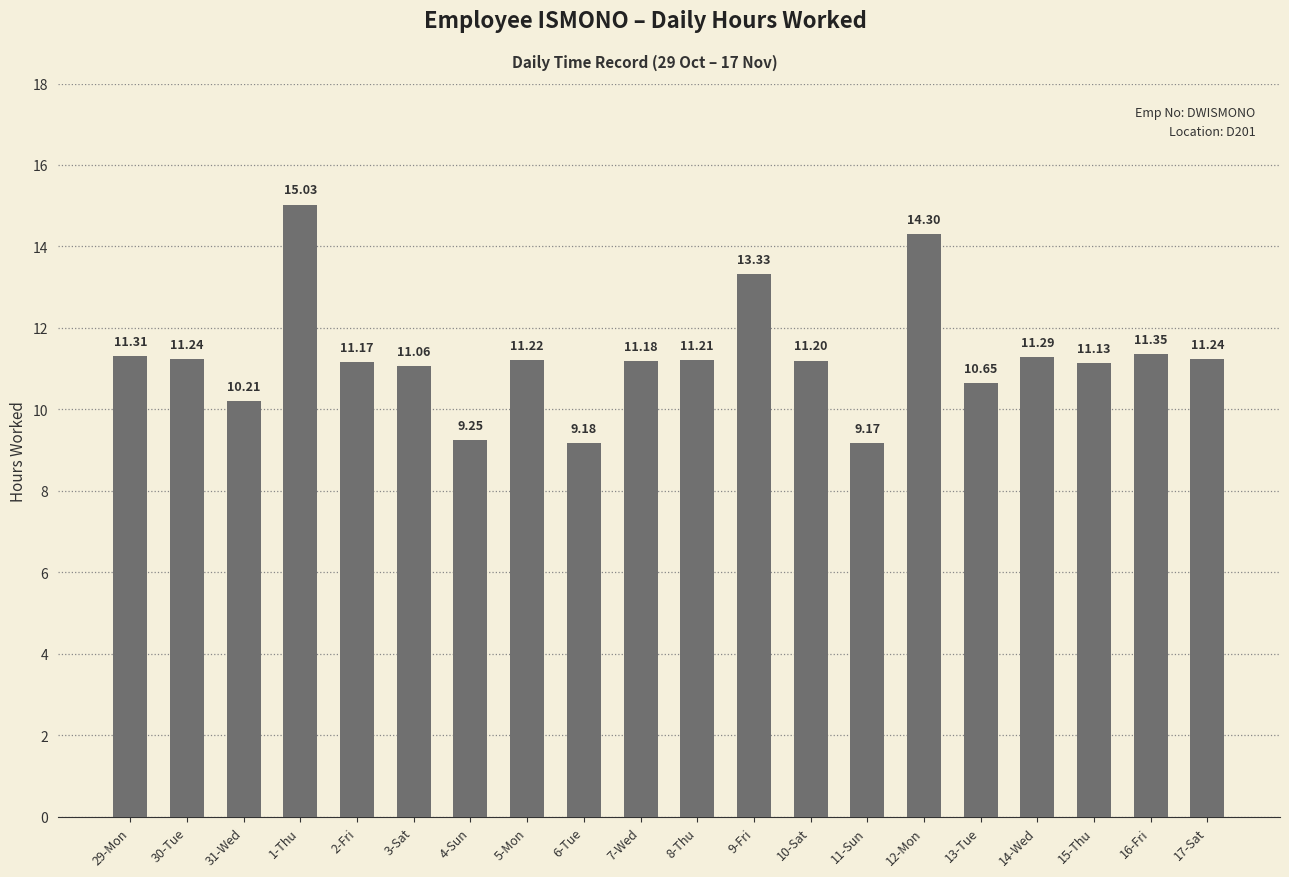

What is the difference between the values at 16-Fri and 3-Sat?

0.3